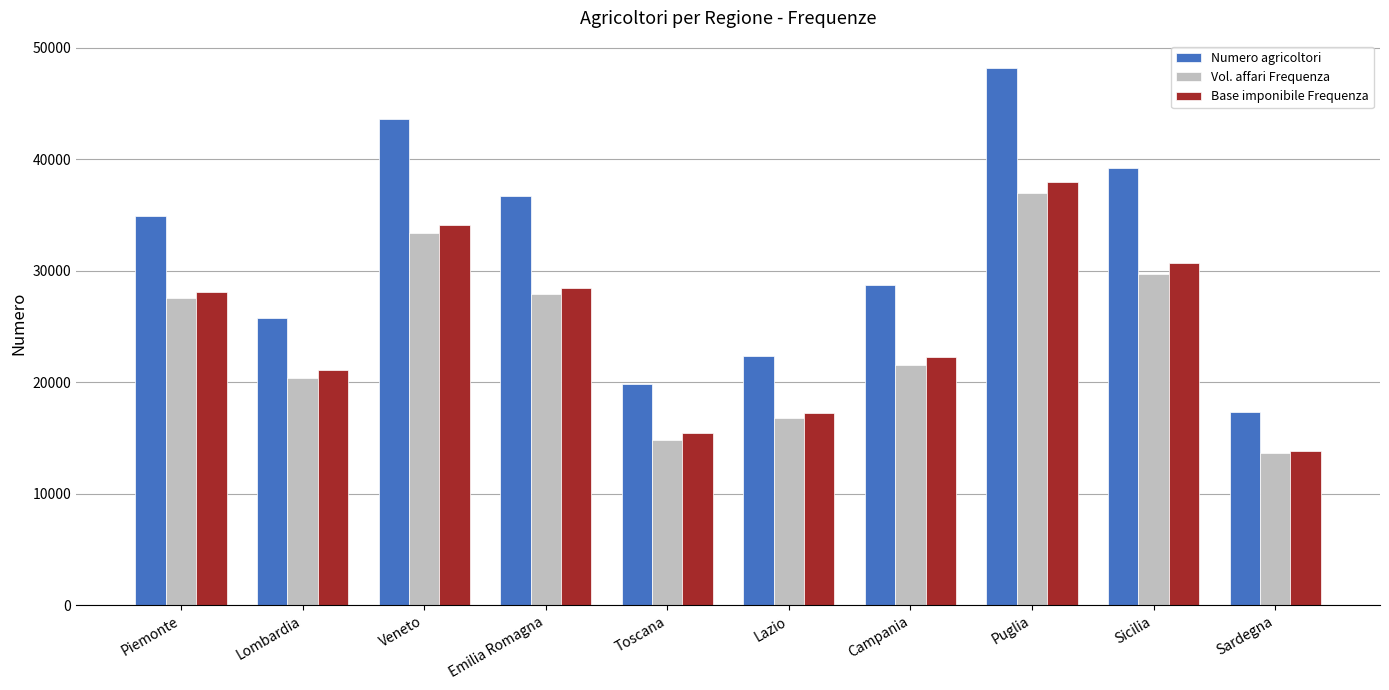

Which category has the highest value across all series?

Puglia